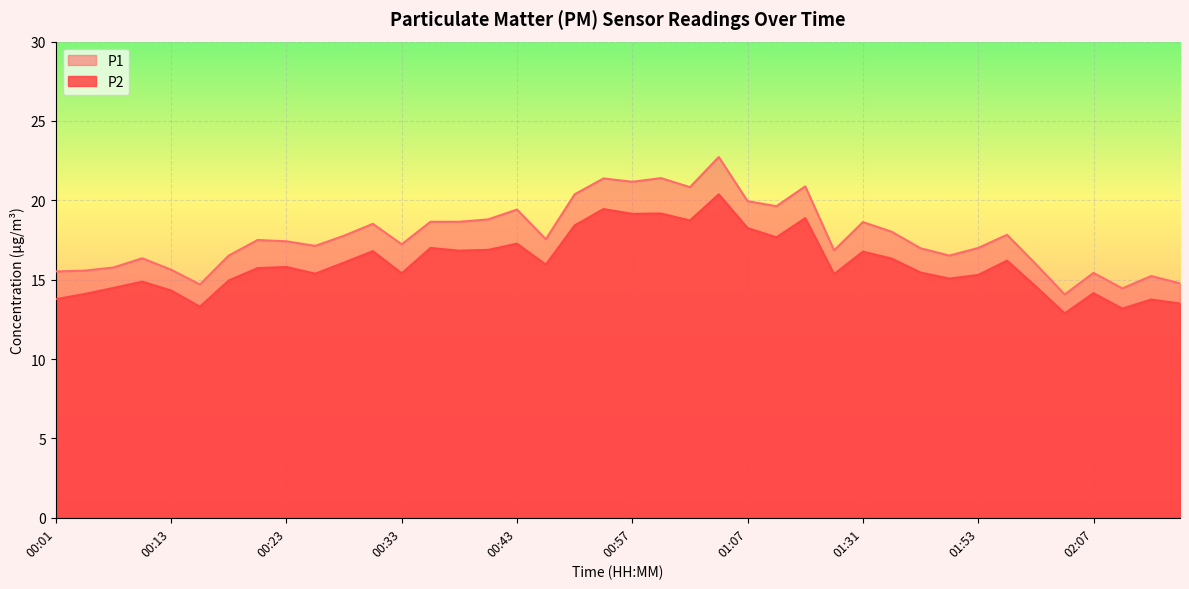

At which label does P1 reach its minimum?

02:01